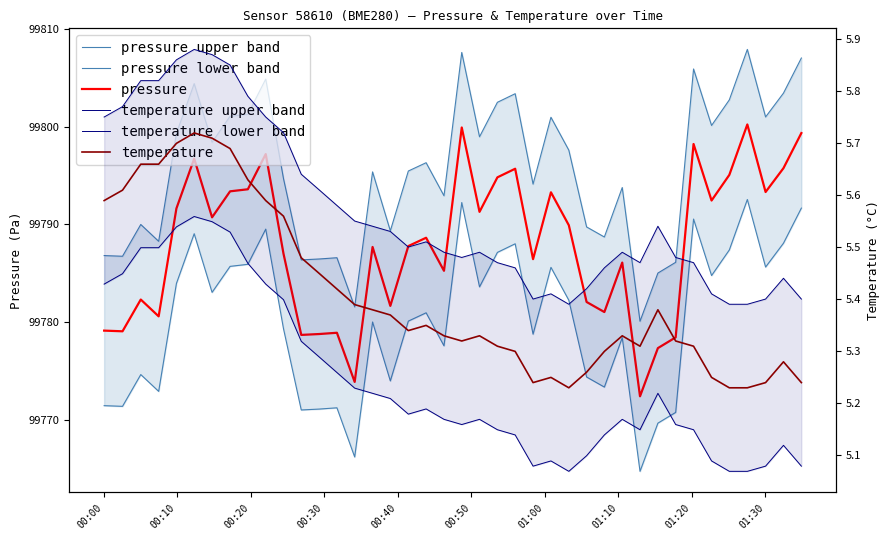

What is the value of the temperature point at the 5th from the left?

5.7